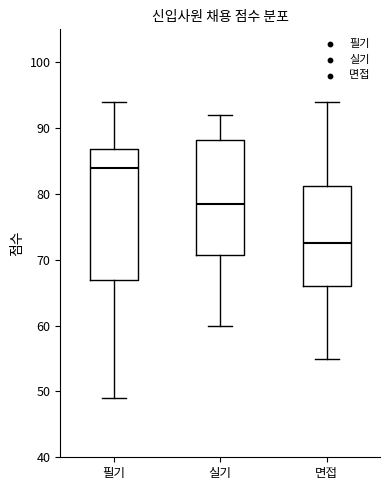

Reading left to right, read every box against the y-axis: the position of its median line, the range the box covers, and the ends of its whiskers. The values are not printed on the chart, so give them approximately, as read against the axis.

필기: median 84, box 67 to 87, whiskers 49 to 94
실기: median 79, box 71 to 88, whiskers 60 to 92
면접: median 73, box 66 to 81, whiskers 55 to 94